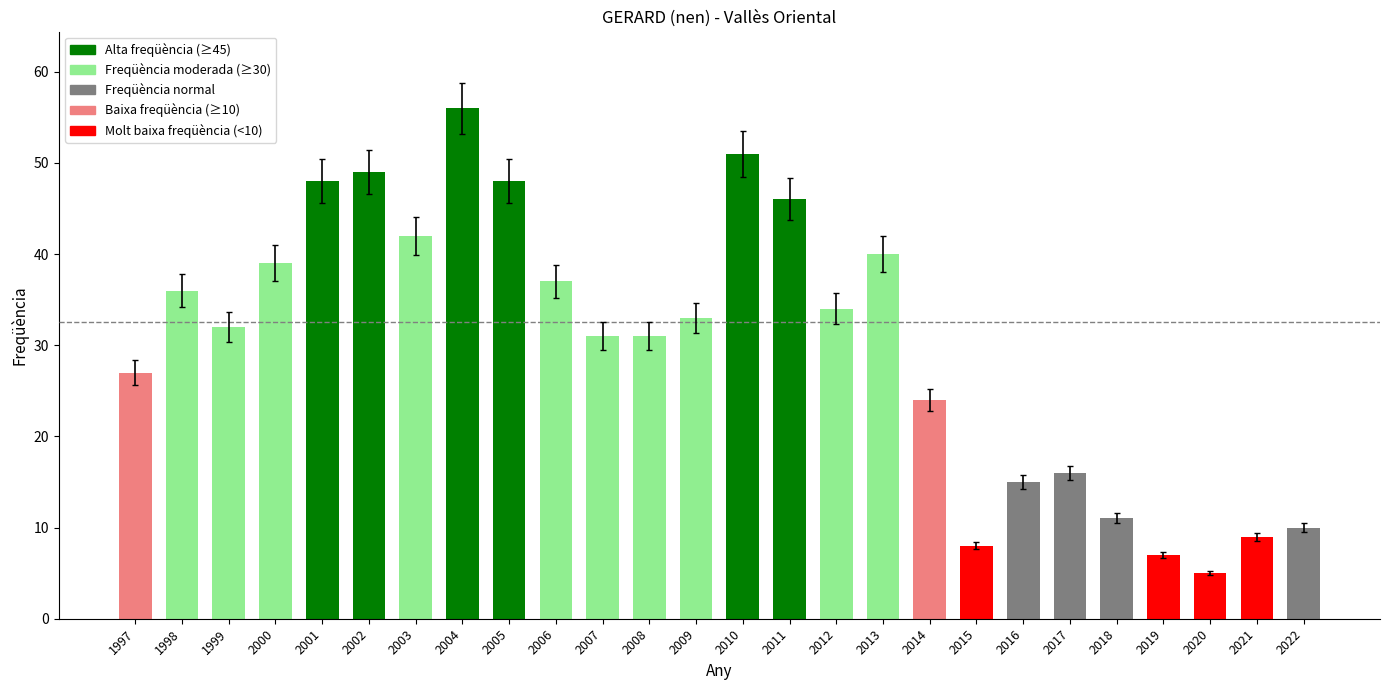

What is the minimum value shown in the chart?

5